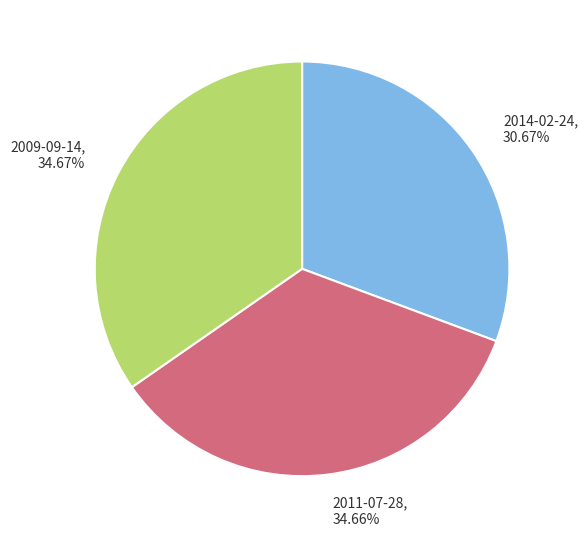

The 2014-02-24 slice represents 23% of the pie. True or false?

False